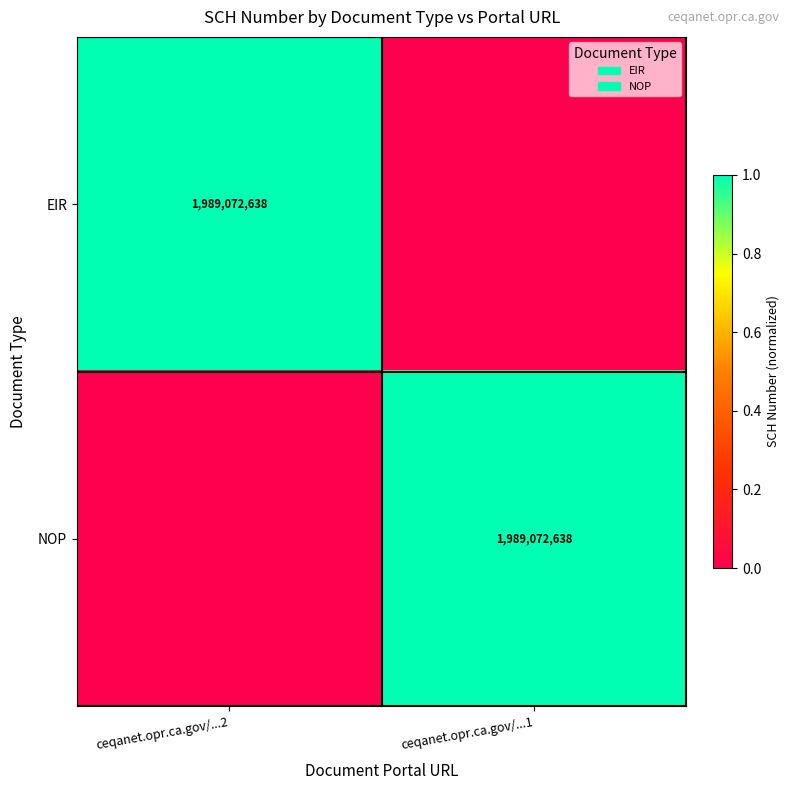

True or false: EIR has a value of 2847925953 at ceqanet.opr.ca.gov/...2.

False